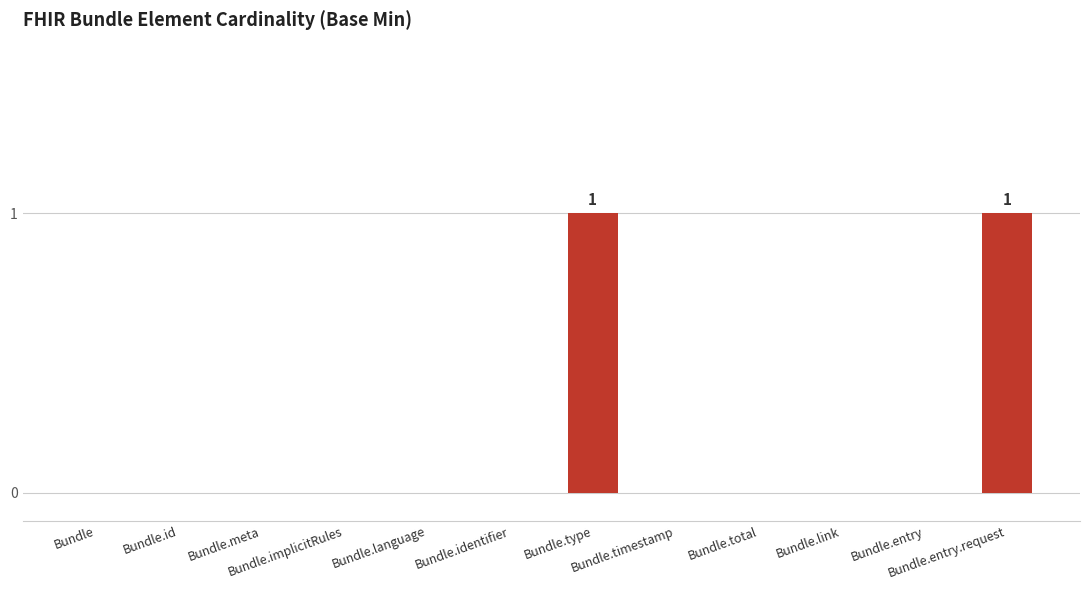

What is the sum of all values?

2